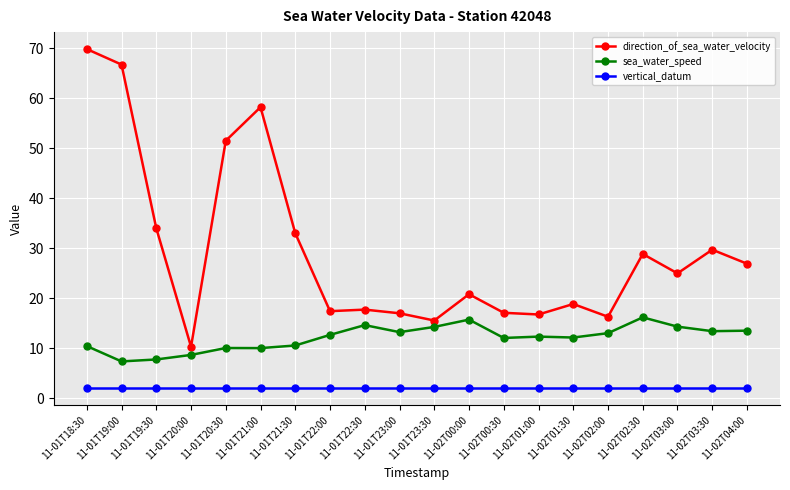

What is the highest value of the sea_water_speed series?

16.2